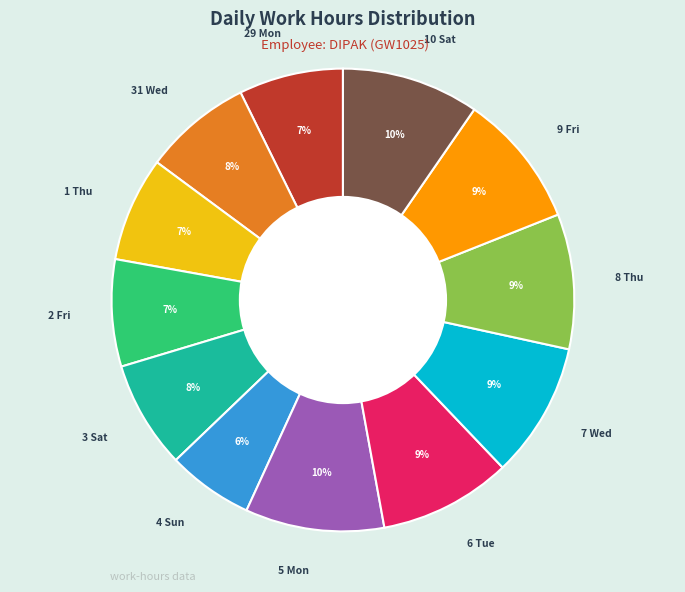

Is there any slice that represents more than half of the pie?

No